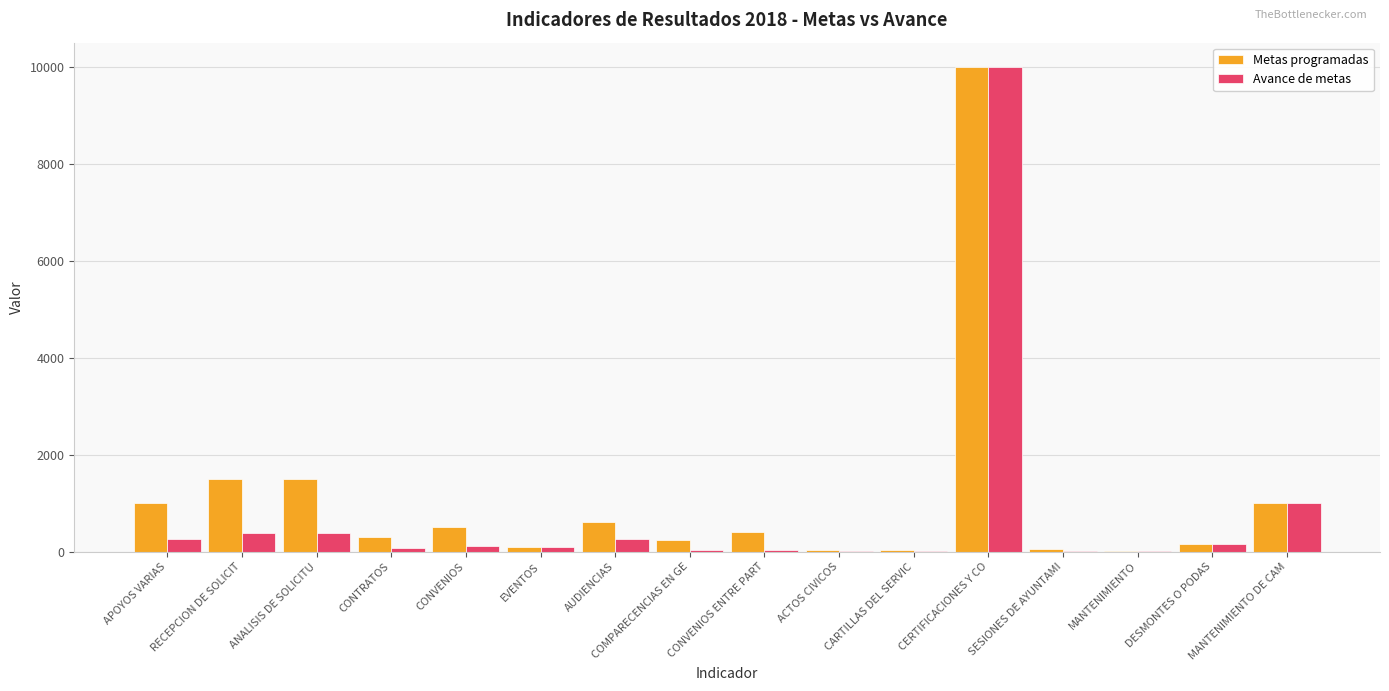

Between RECEPCION DE SOLICIT and SESIONES DE AYUNTAMI, which series saw the biggest shift?

Metas programadas